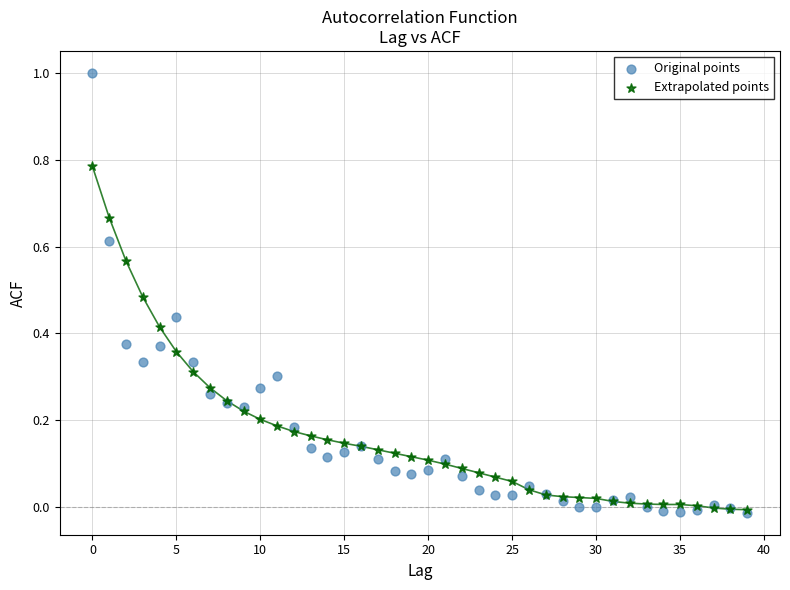

Which series contains the highest Y value?

Original points